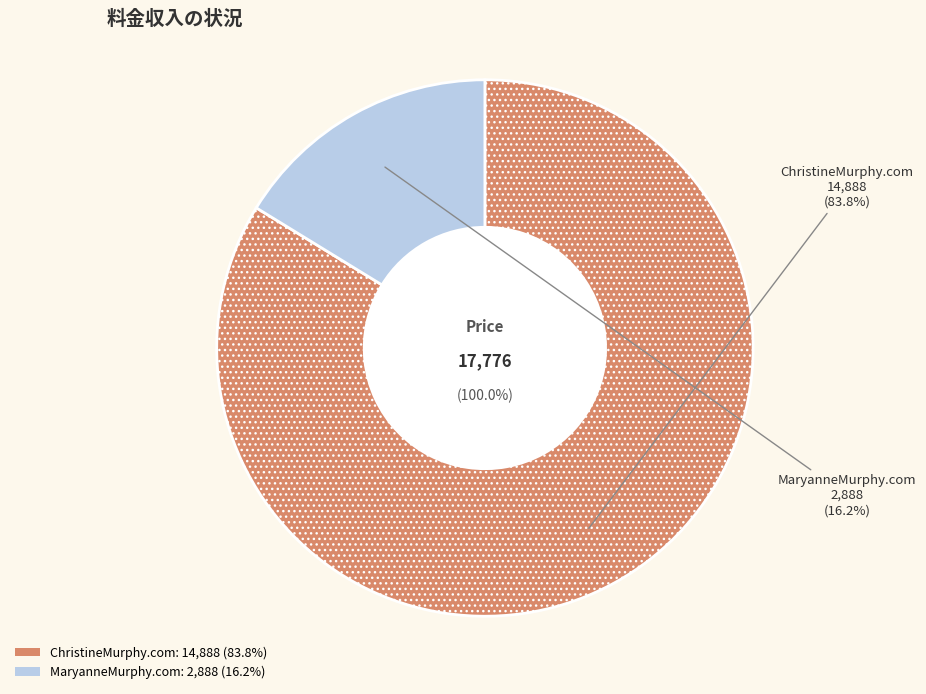

To the nearest percent, what is the difference between the ChristineMurphy.com and MaryanneMurphy.com slice percentages?

68%